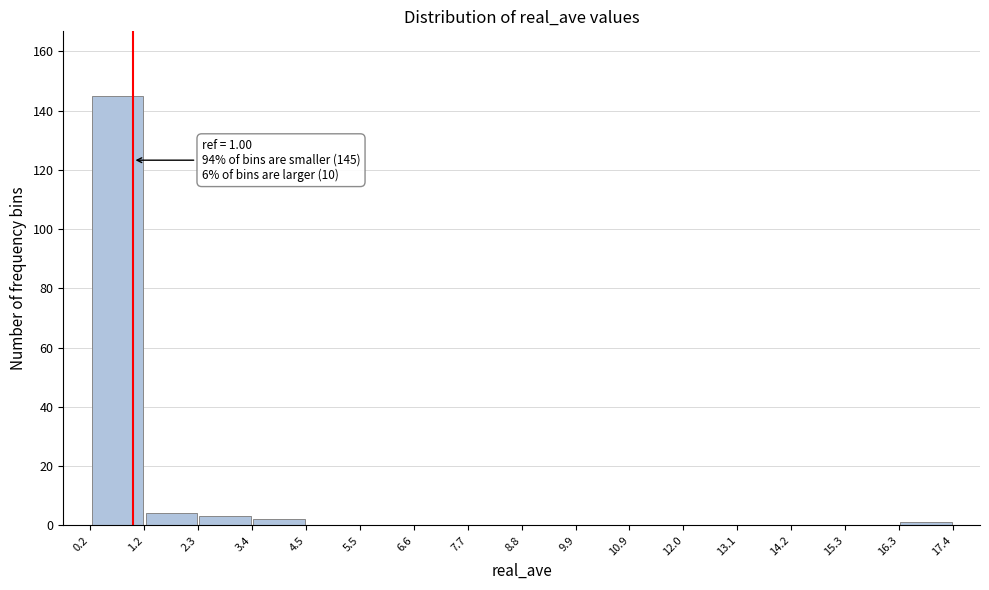

Over which range of the x-axis is the bar tallest?

0.2 to 1.2